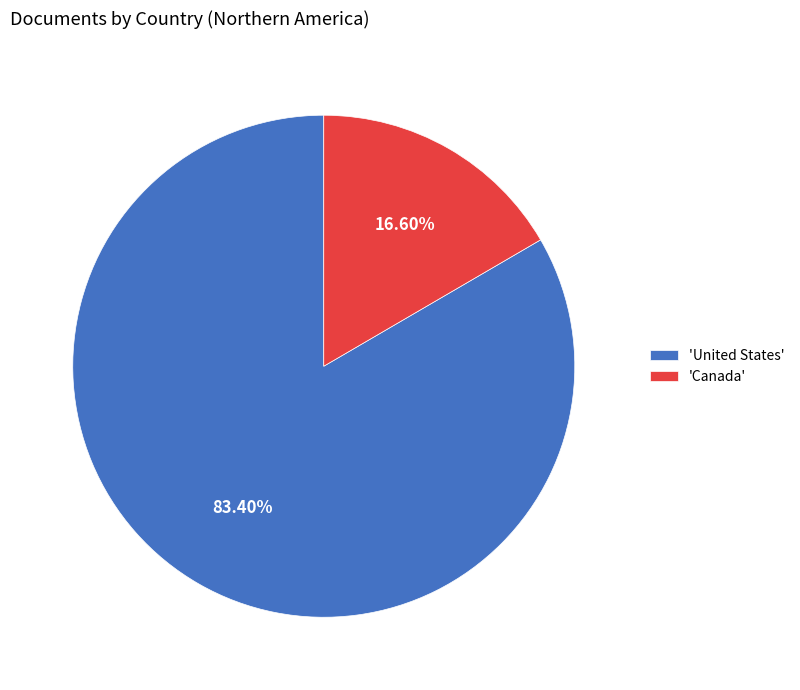

Which has a higher value, 'United States' or 'Canada'?

'United States'